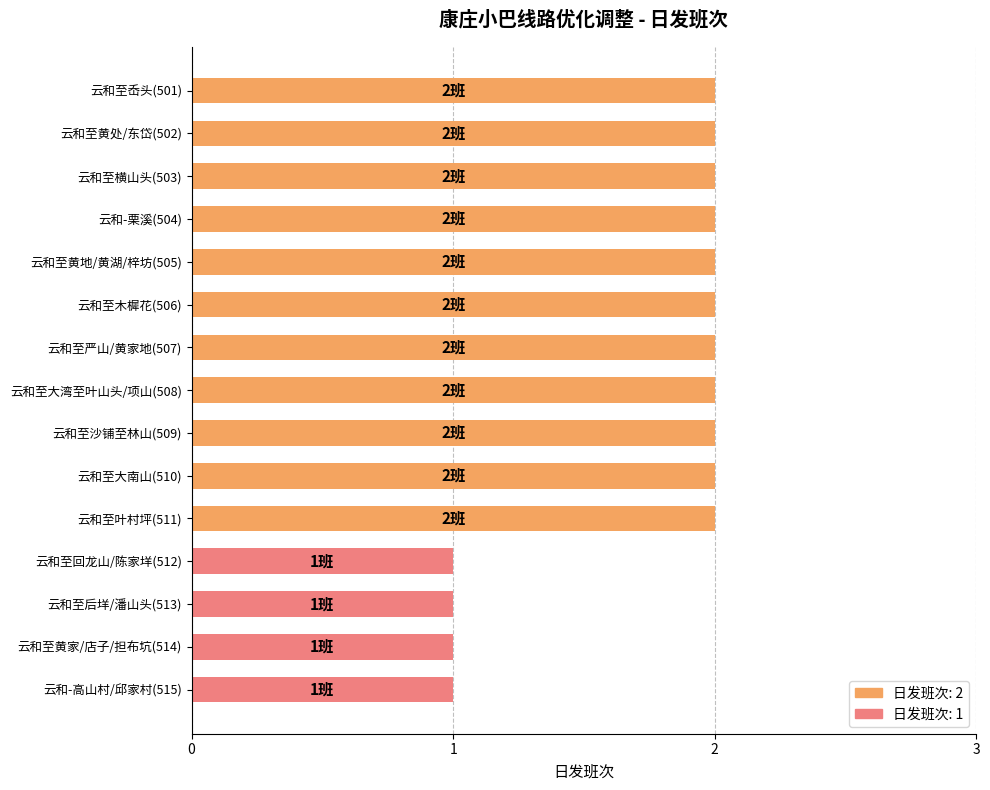

What is the sum of all values?

26